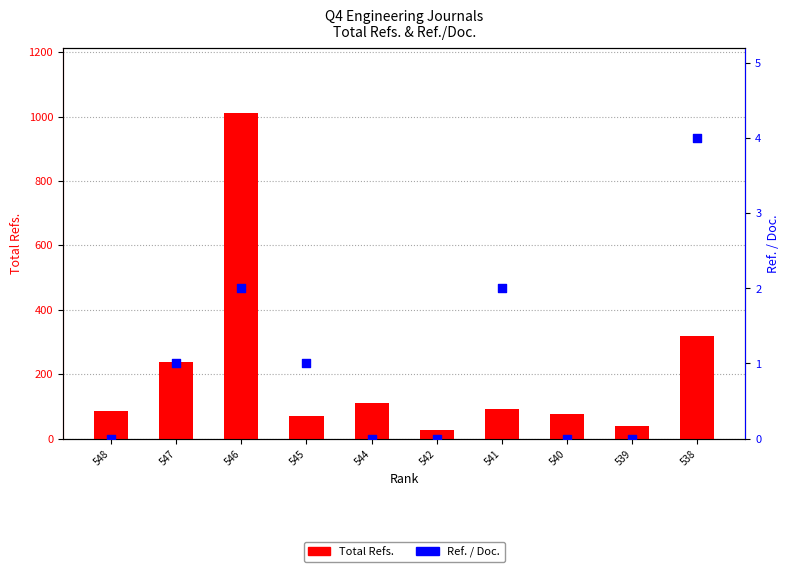

At how many categories does at least one series exceed 991?

1